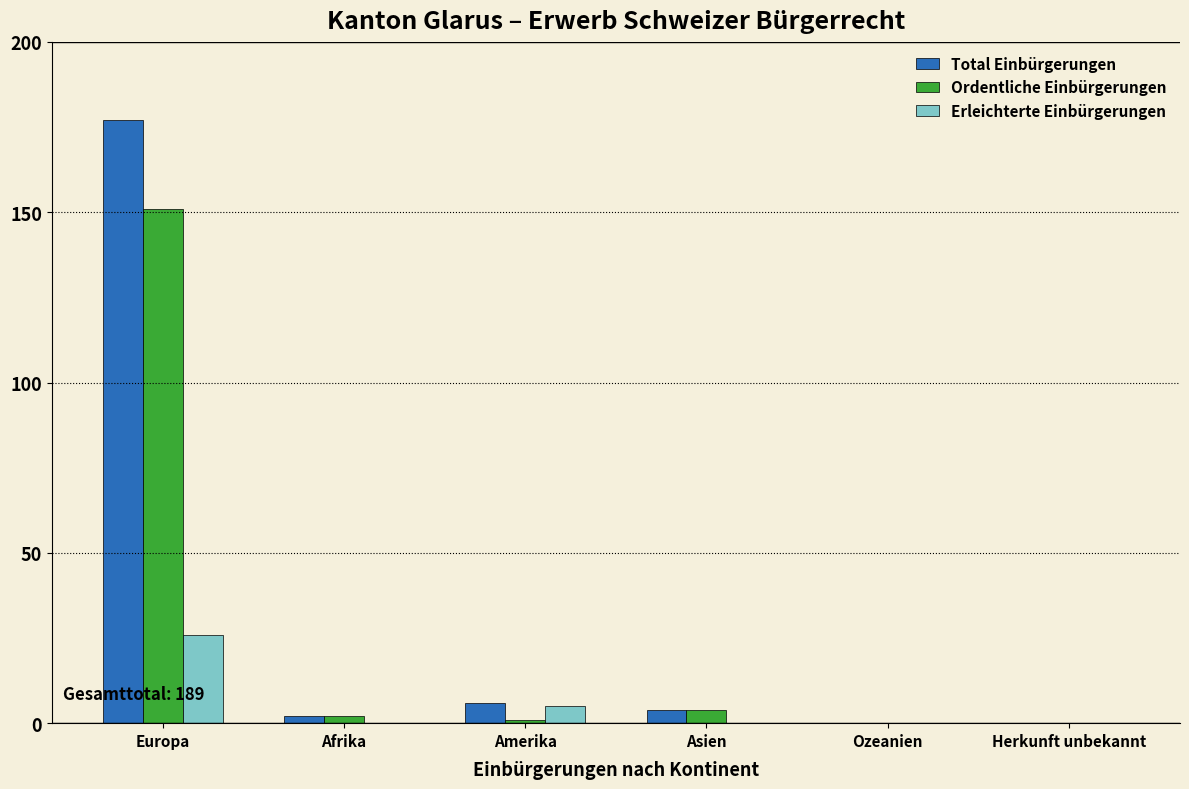

Is the value of Erleichterte Einbürgerungen at Europa greater than the value of Ordentliche Einbürgerungen at Ozeanien?

Yes